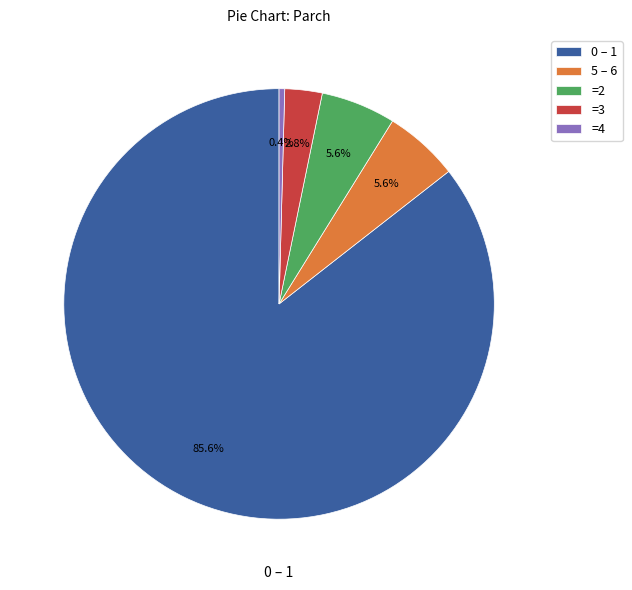

How many slices are in this pie chart?

5